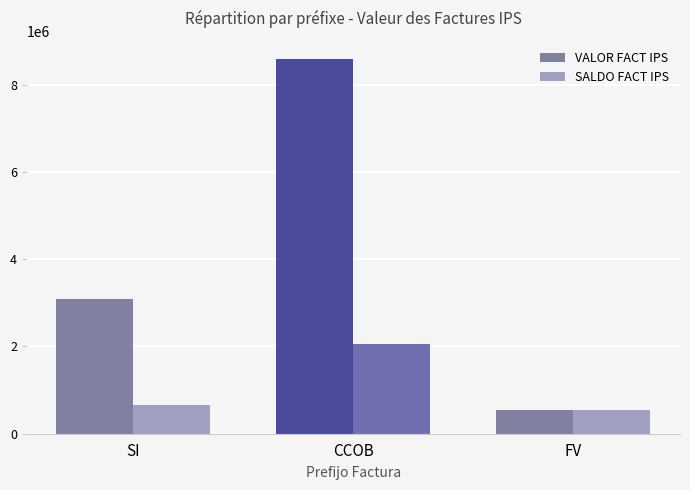

Rank the series by their maximum value, from highest to lowest.

VALOR FACT IPS, SALDO FACT IPS